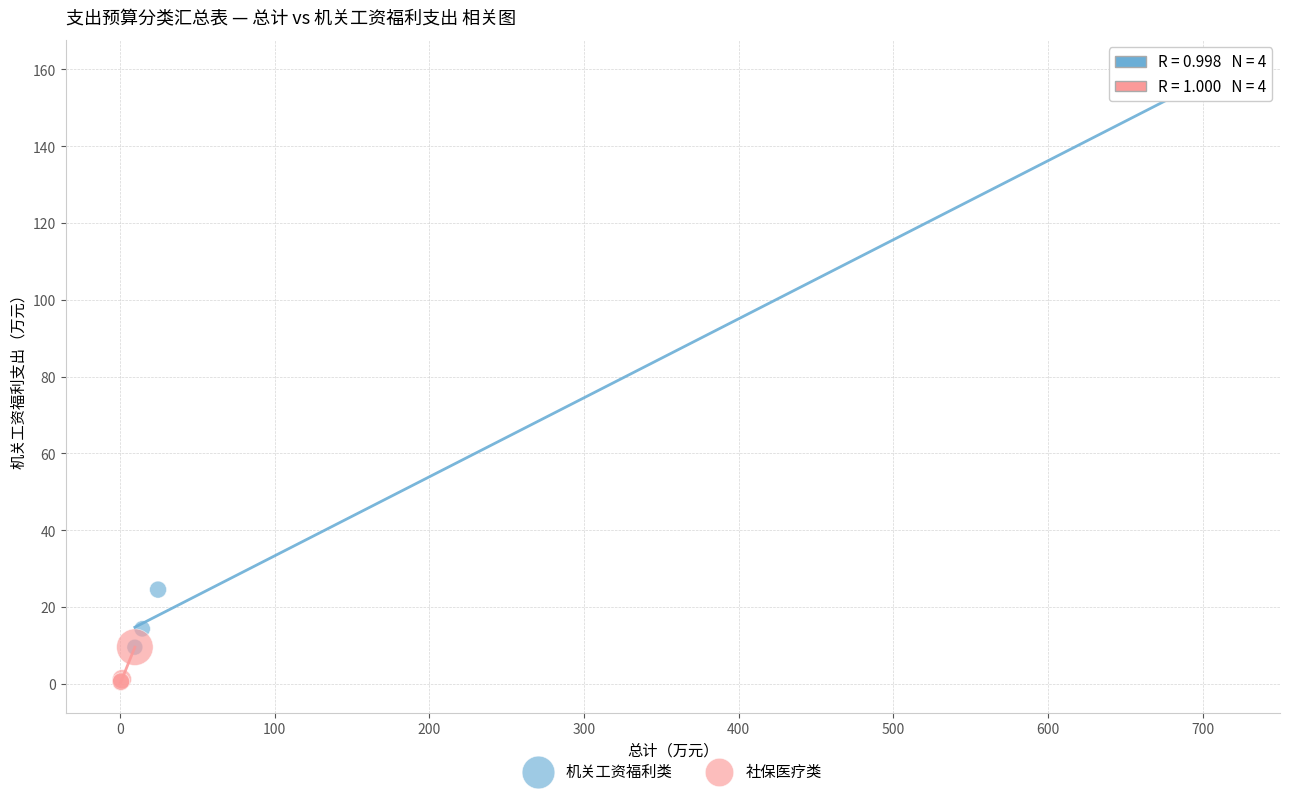

Which series reaches the maximum Y coordinate?

机关工资福利类